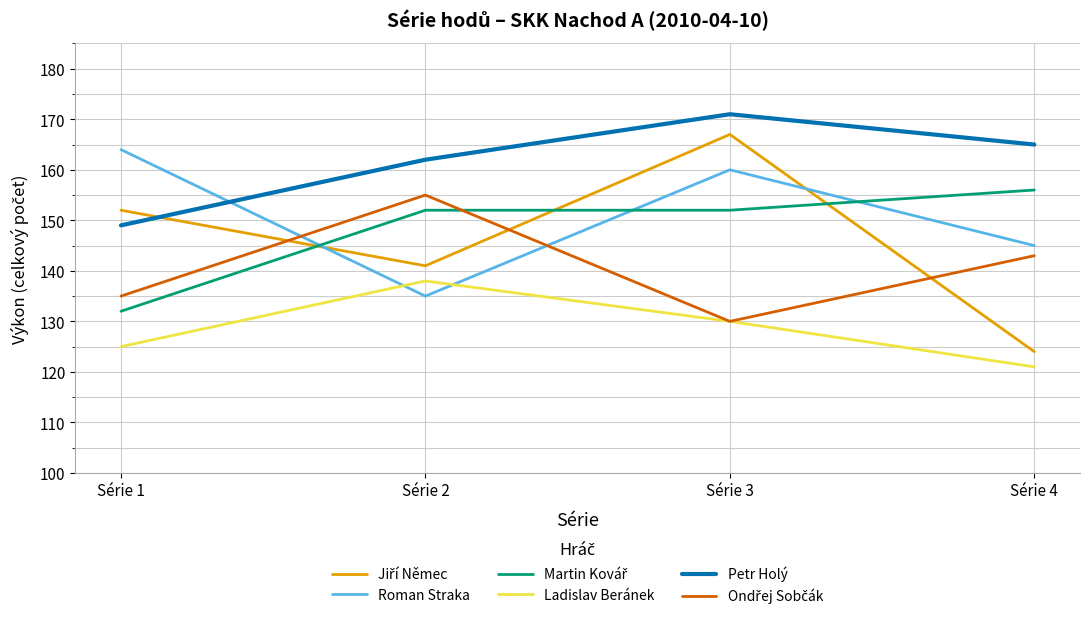

How many distinct data groups are displayed?

6